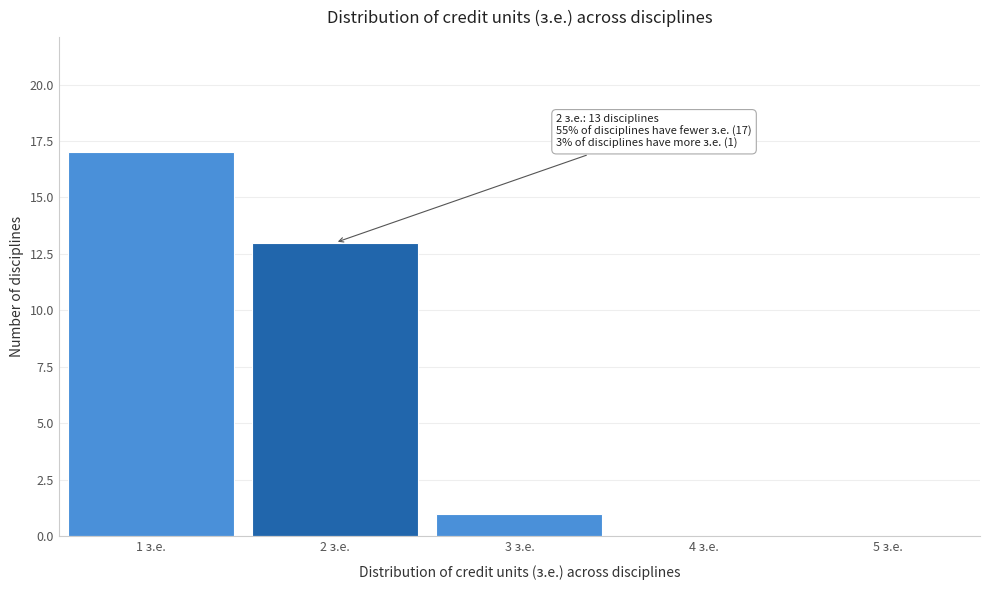

Reading left to right, extract all data points from this chart.

1 з.е.=17	2 з.е.=13	3 з.е.=1	4 з.е.=0	5 з.е.=0